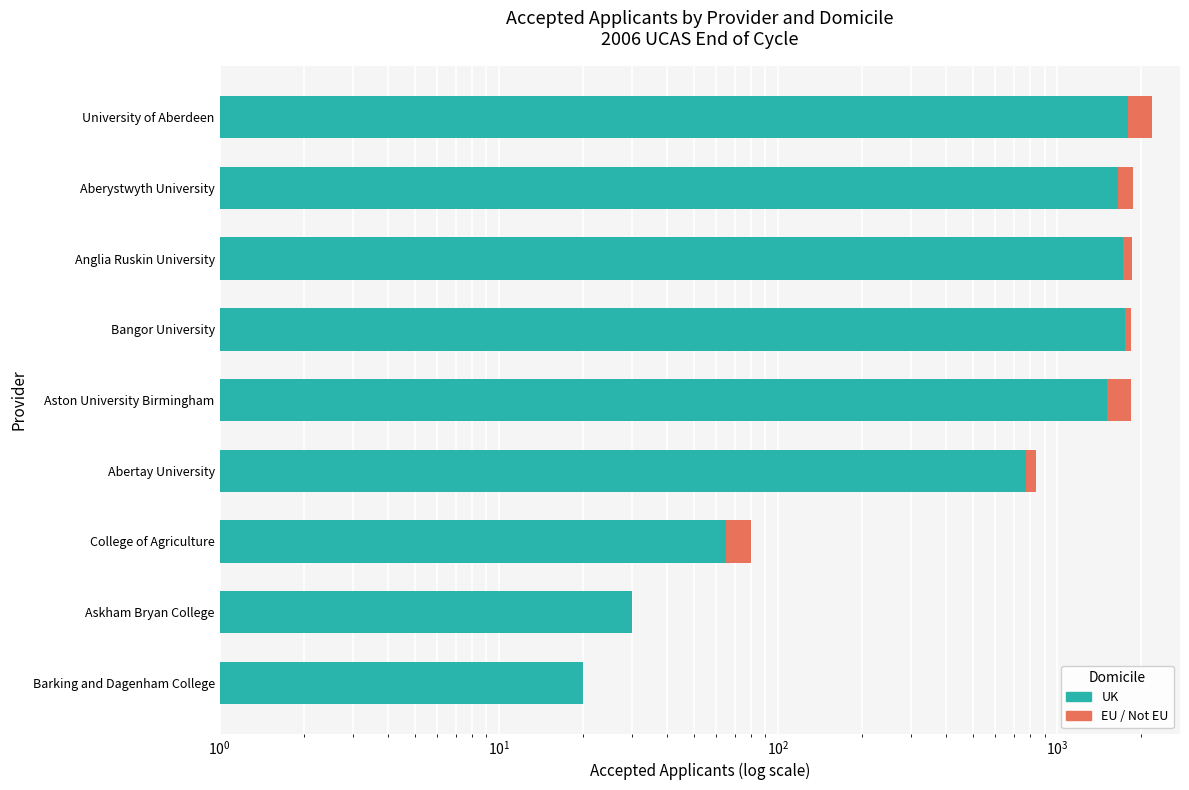

What is the average value of the EU / Not EU series?

138